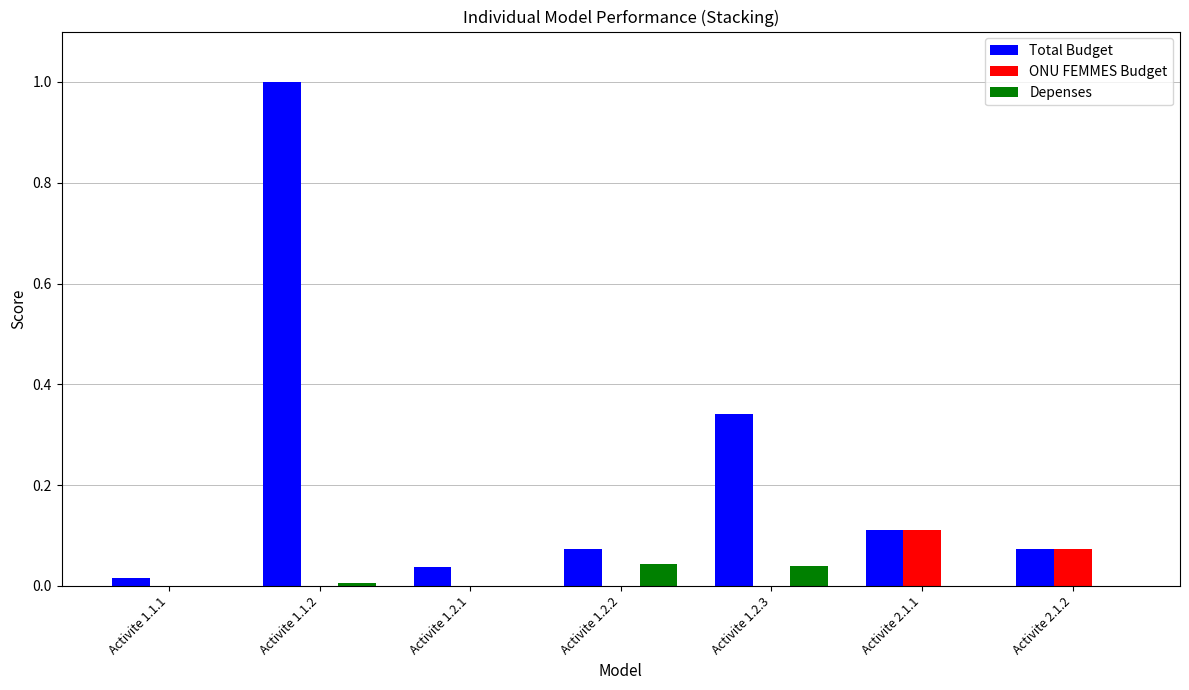

True or false: Total Budget has a value of 1.0 at Activite 1.1.2.

True